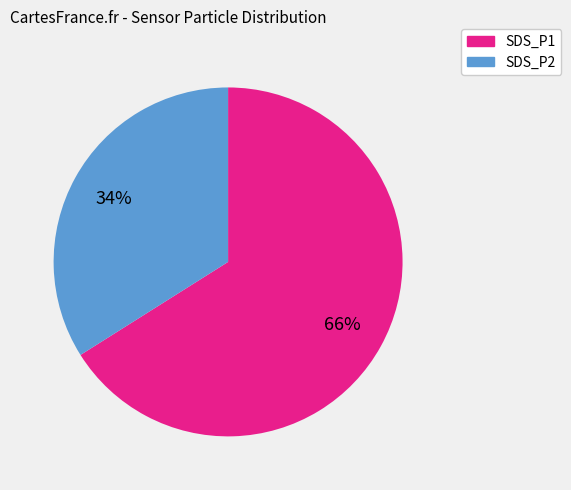

Between SDS_P2 and SDS_P1, which is larger?

SDS_P1